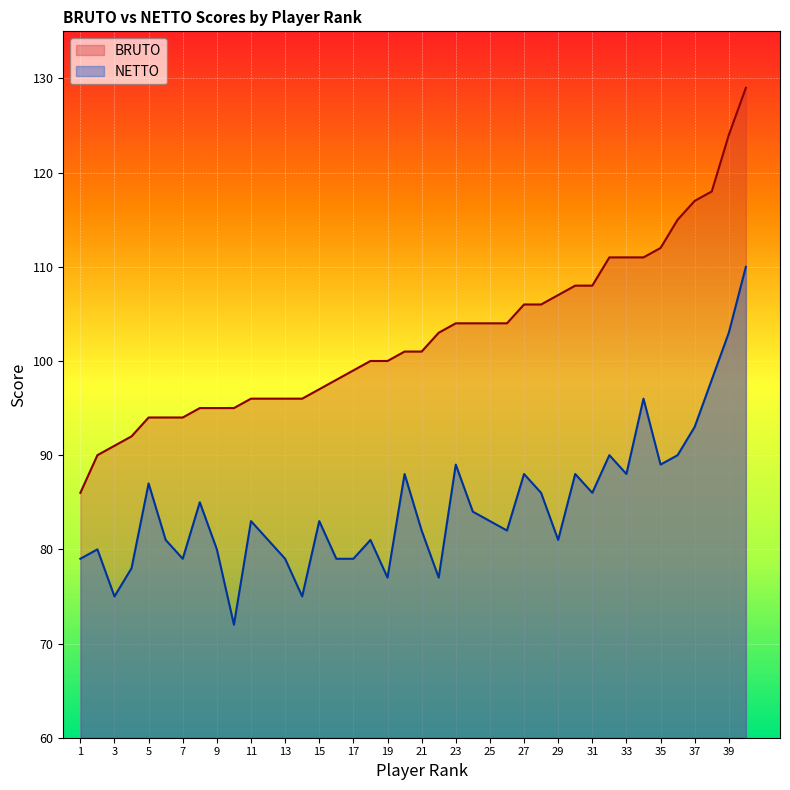

What is the total value across all series at 9?

175